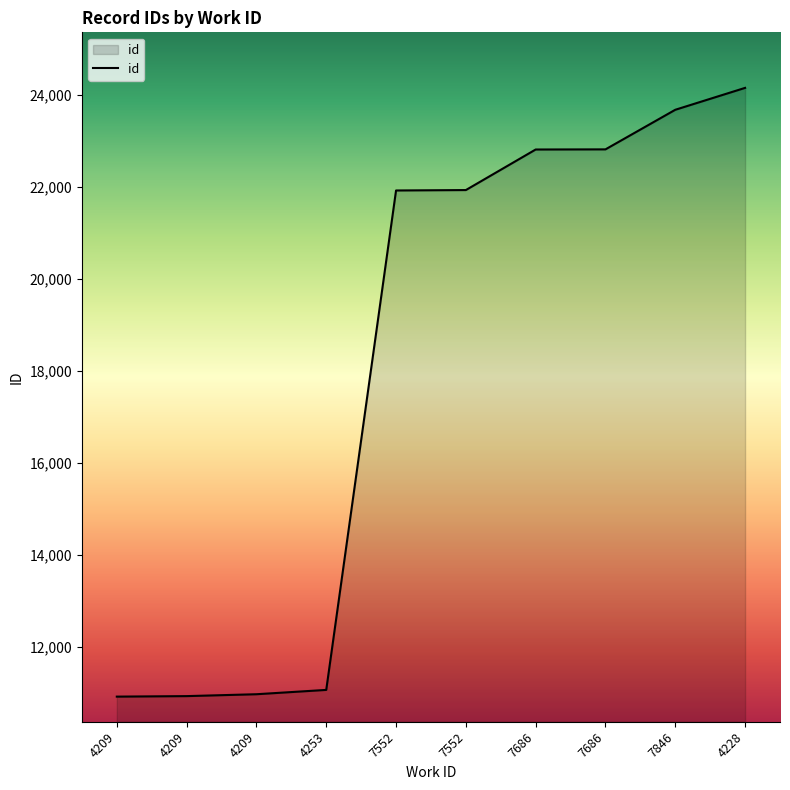

Count the number of categories in the chart.

10